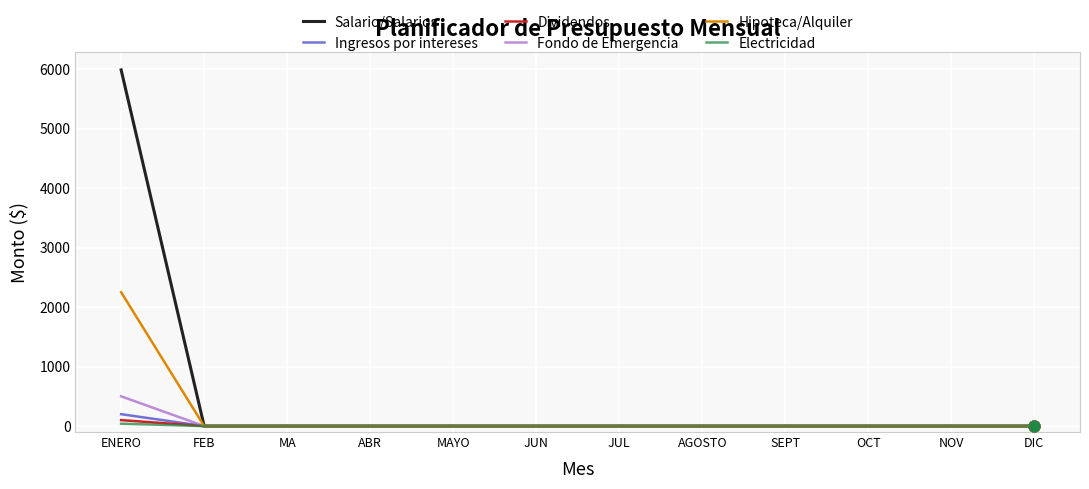

At which category is the sum across all series the highest?

ENERO